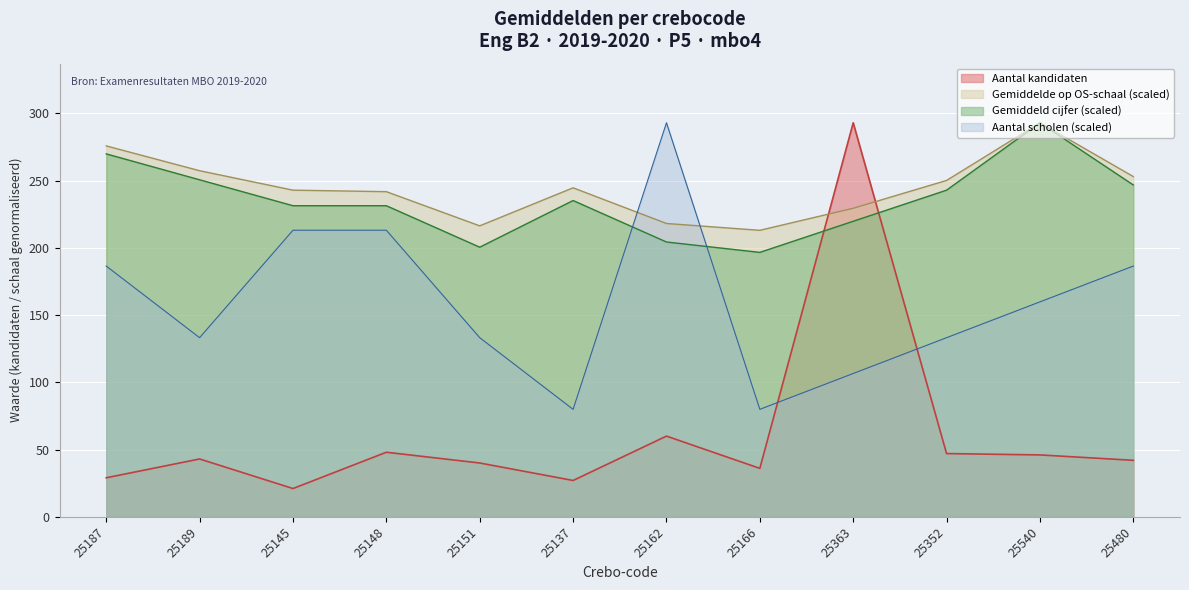

Where does the Aantal scholen series first go above 159?

25187